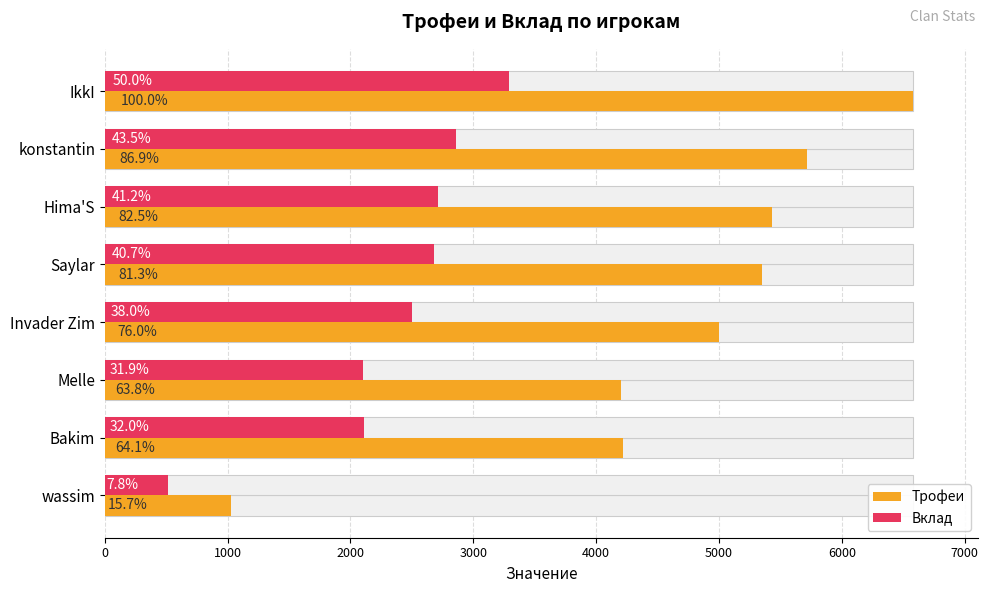

How many groups of bars are there?

8